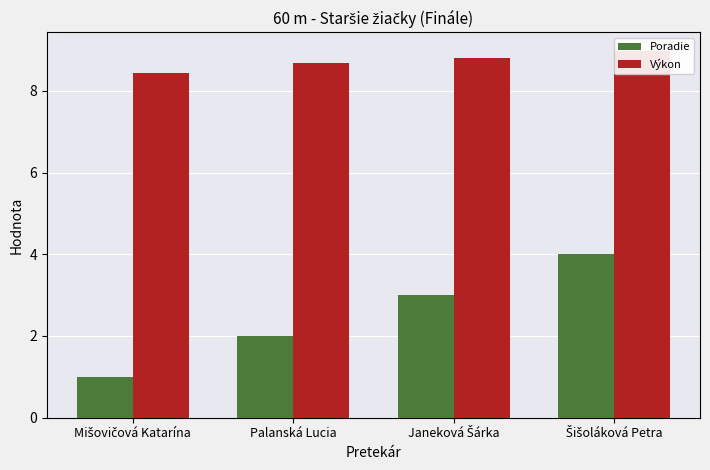

Reading left to right, list all the values displayed in this chart.

Poradie: Mišovičová Katarína=1.0	Palanská Lucia=2.0	Janeková Šárka=3.0	Šišoláková Petra=4.0
Výkon: Mišovičová Katarína=8.4	Palanská Lucia=8.7	Janeková Šárka=8.8	Šišoláková Petra=9.0